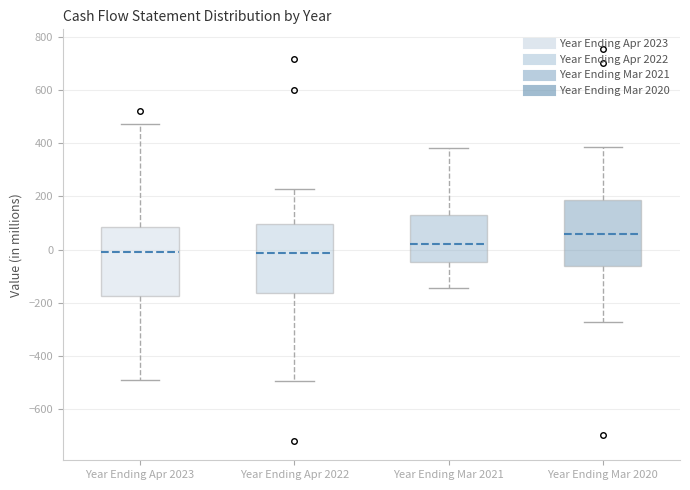

Where does the upper whisker of the box for Year Ending Apr 2023 end on the y-axis? The values are not printed on the chart, so give them approximately, as read against the axis.

480